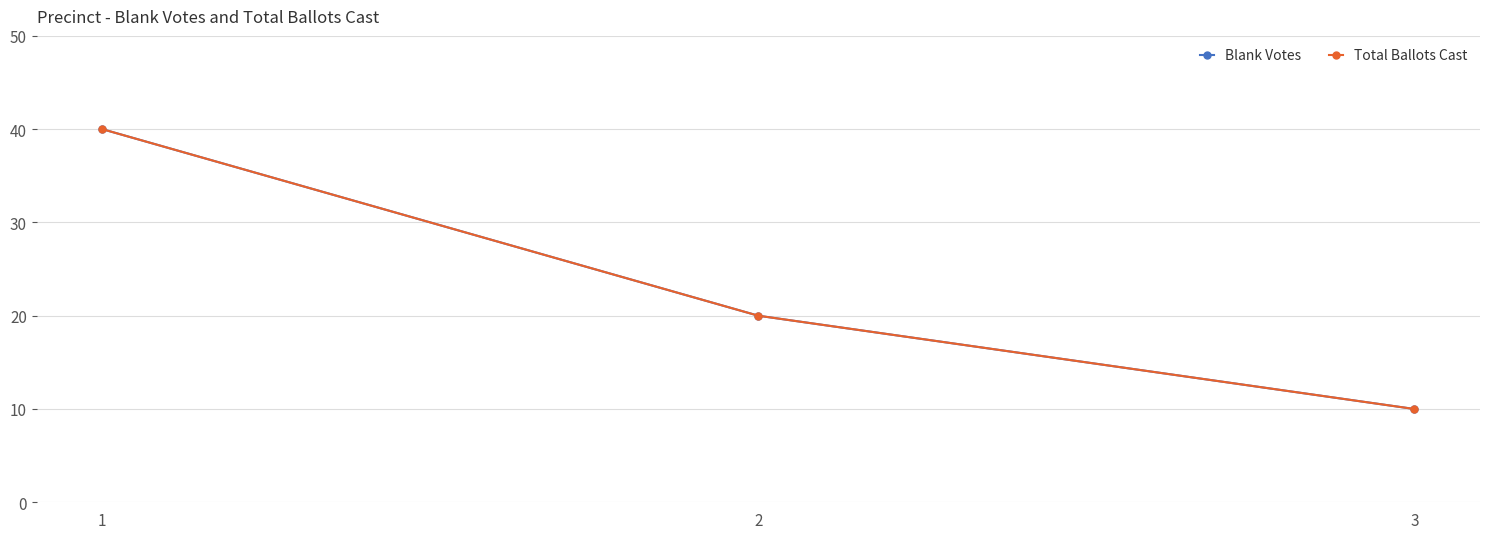

Reading left to right, extract all data points from this chart.

Blank Votes: 1=40	2=20	3=10
Total Ballots Cast: 1=40	2=20	3=10